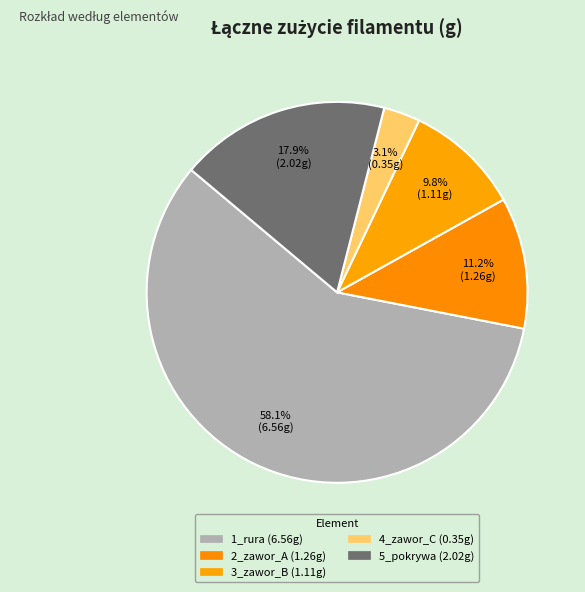

To the nearest percent, what is the average slice percentage?

20%